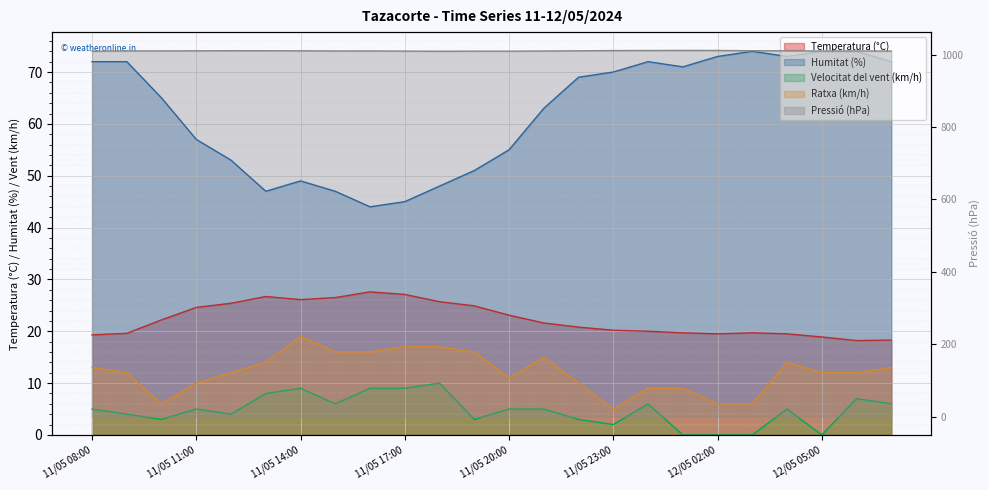

Reading right to left, transcribe all the data shown in this chart.

Temperatura (°C): 12/05 07:00=18.3	12/05 06:00=18.2	12/05 05:00=18.9	12/05 04:00=19.5	12/05 03:00=19.7	12/05 02:00=19.5	12/05 01:00=19.7	12/05 00:00=20.0	11/05 23:00=20.2	11/05 22:00=20.8	11/05 21:00=21.6	11/05 20:00=23.1	11/05 19:00=24.9	11/05 18:00=25.7	11/05 17:00=27.1	11/05 16:00=27.6	11/05 15:00=26.5	11/05 14:00=26.1	11/05 13:00=26.7	11/05 12:00=25.4	11/05 11:00=24.6	11/05 10:00=22.2	11/05 09:00=19.6	11/05 08:00=19.3
Humitat (%): 12/05 07:00=72.0	12/05 06:00=74.0	12/05 05:00=74.0	12/05 04:00=73.0	12/05 03:00=74.0	12/05 02:00=73.0	12/05 01:00=71.0	12/05 00:00=72.0	11/05 23:00=70.0	11/05 22:00=69.0	11/05 21:00=63.0	11/05 20:00=55.0	11/05 19:00=51.0	11/05 18:00=48.0	11/05 17:00=45.0	11/05 16:00=44.0	11/05 15:00=47.0	11/05 14:00=49.0	11/05 13:00=47.0	11/05 12:00=53.0	11/05 11:00=57.0	11/05 10:00=65.0	11/05 09:00=72.0	11/05 08:00=72.0
Pressió (hPa): 12/05 07:00=1009.9	12/05 06:00=1010.2	12/05 05:00=1010.1	12/05 04:00=1010.6	12/05 03:00=1010.9	12/05 02:00=1011.6	12/05 01:00=1011.7	12/05 00:00=1011.5	11/05 23:00=1011.3	11/05 22:00=1010.6	11/05 21:00=1010.1	11/05 20:00=1009.6	11/05 19:00=1009.7	11/05 18:00=1009.4	11/05 17:00=1009.8	11/05 16:00=1010.3	11/05 15:00=1010.2	11/05 14:00=1010.6	11/05 13:00=1010.8	11/05 12:00=1010.9	11/05 11:00=1010.6	11/05 10:00=1010.3	11/05 09:00=1010.3	11/05 08:00=1009.4
Velocitat del vent (km/h): 12/05 07:00=6.0	12/05 06:00=7.0	12/05 05:00=0.0	12/05 04:00=5.0	12/05 03:00=0.0	12/05 02:00=0.0	12/05 01:00=0.0	12/05 00:00=6.0	11/05 23:00=2.0	11/05 22:00=3.0	11/05 21:00=5.0	11/05 20:00=5.0	11/05 19:00=3.0	11/05 18:00=10.0	11/05 17:00=9.0	11/05 16:00=9.0	11/05 15:00=6.0	11/05 14:00=9.0	11/05 13:00=8.0	11/05 12:00=4.0	11/05 11:00=5.0	11/05 10:00=3.0	11/05 09:00=4.0	11/05 08:00=5.0
Ratxa (km/h): 12/05 07:00=13.0	12/05 06:00=12.0	12/05 05:00=12.0	12/05 04:00=14.0	12/05 03:00=6.0	12/05 02:00=6.0	12/05 01:00=9.0	12/05 00:00=9.0	11/05 23:00=5.0	11/05 22:00=10.0	11/05 21:00=15.0	11/05 20:00=11.0	11/05 19:00=16.0	11/05 18:00=17.0	11/05 17:00=17.0	11/05 16:00=16.0	11/05 15:00=16.0	11/05 14:00=19.0	11/05 13:00=14.0	11/05 12:00=12.0	11/05 11:00=10.0	11/05 10:00=6.0	11/05 09:00=12.0	11/05 08:00=13.0